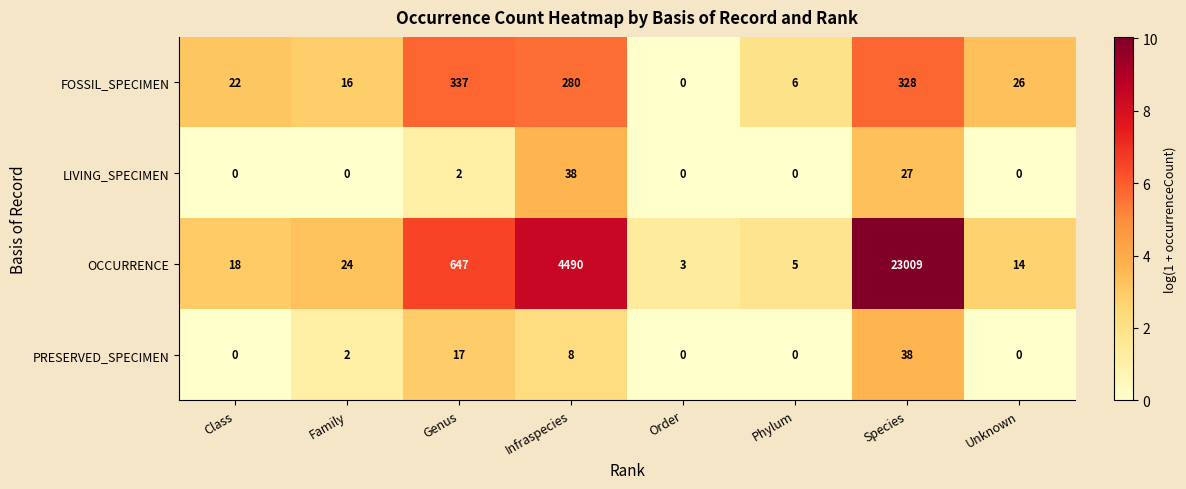

Is it true that FOSSIL_SPECIMEN equals 26 at Unknown?

True